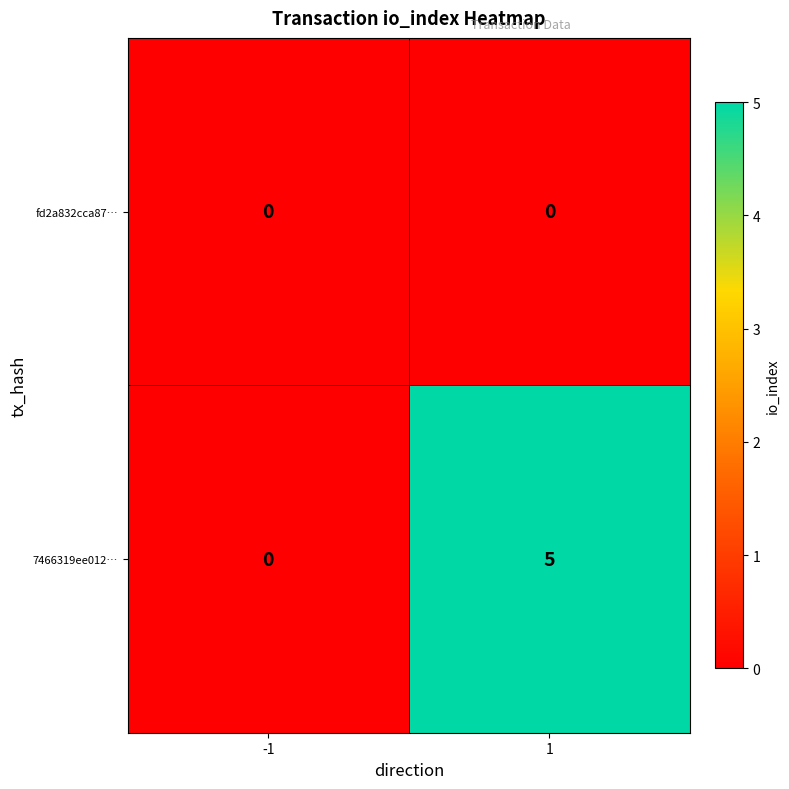

The fd2a832cca87… series shows 0 at 1. True or false?

True